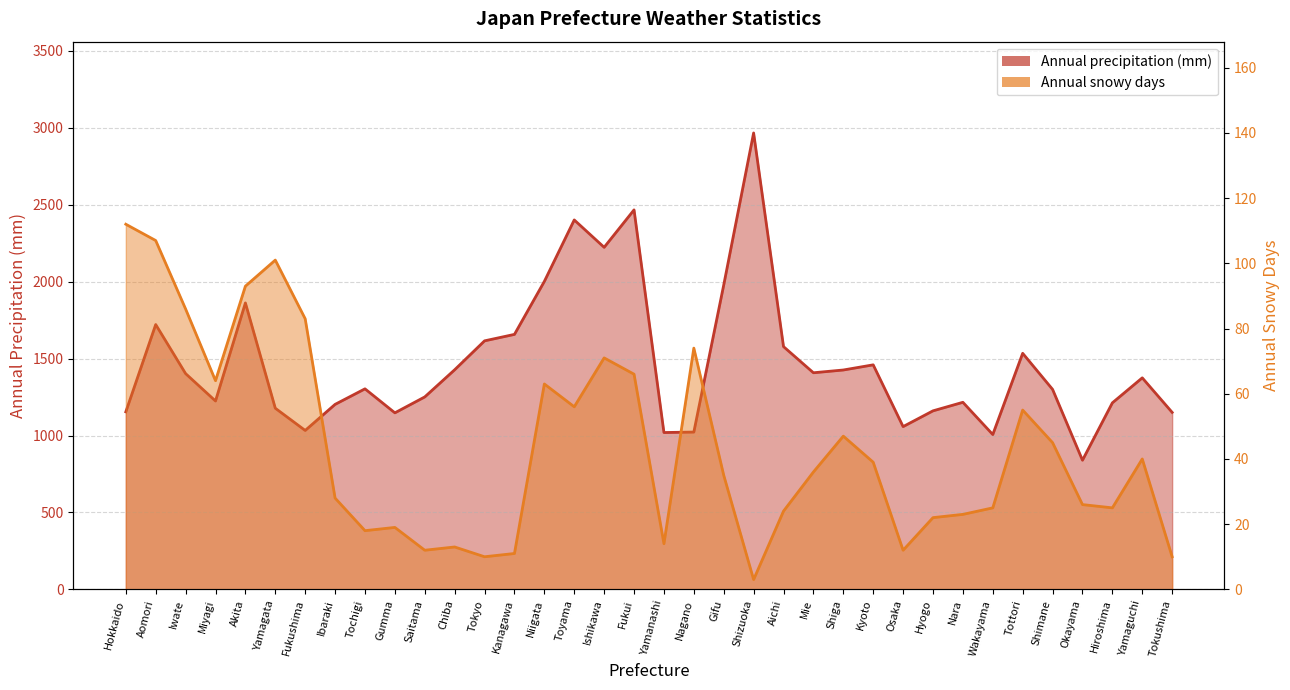

What is the sum of all Annual snowy days values?

1568.0